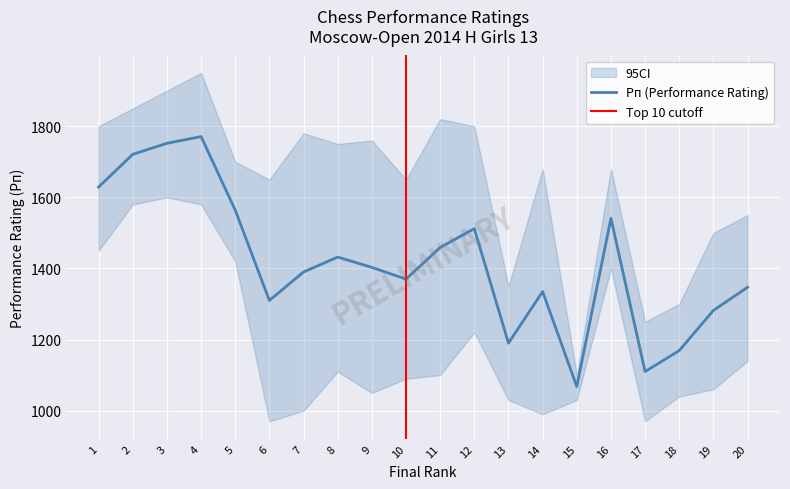

What is the total value across all series at 4?

3699.0